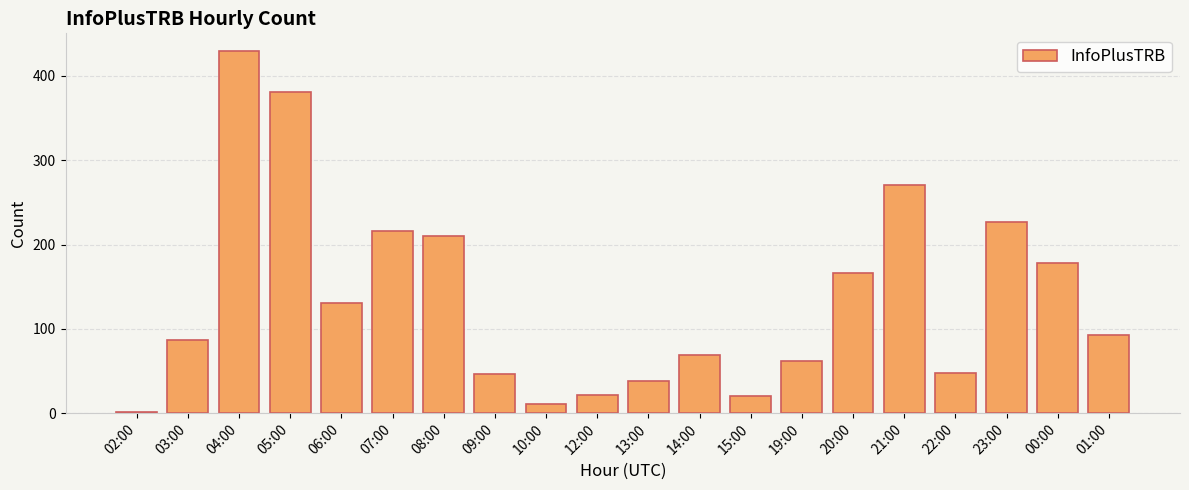

Does the chart contain stacked bars?

No